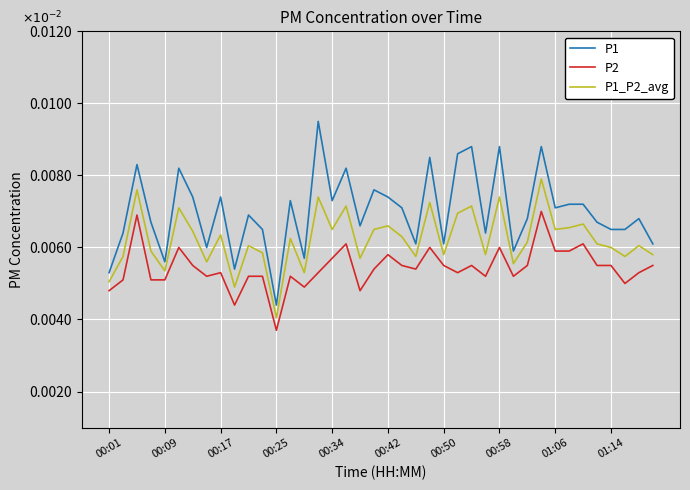

True or false: P2 and P1_P2_avg cross at least once.

False